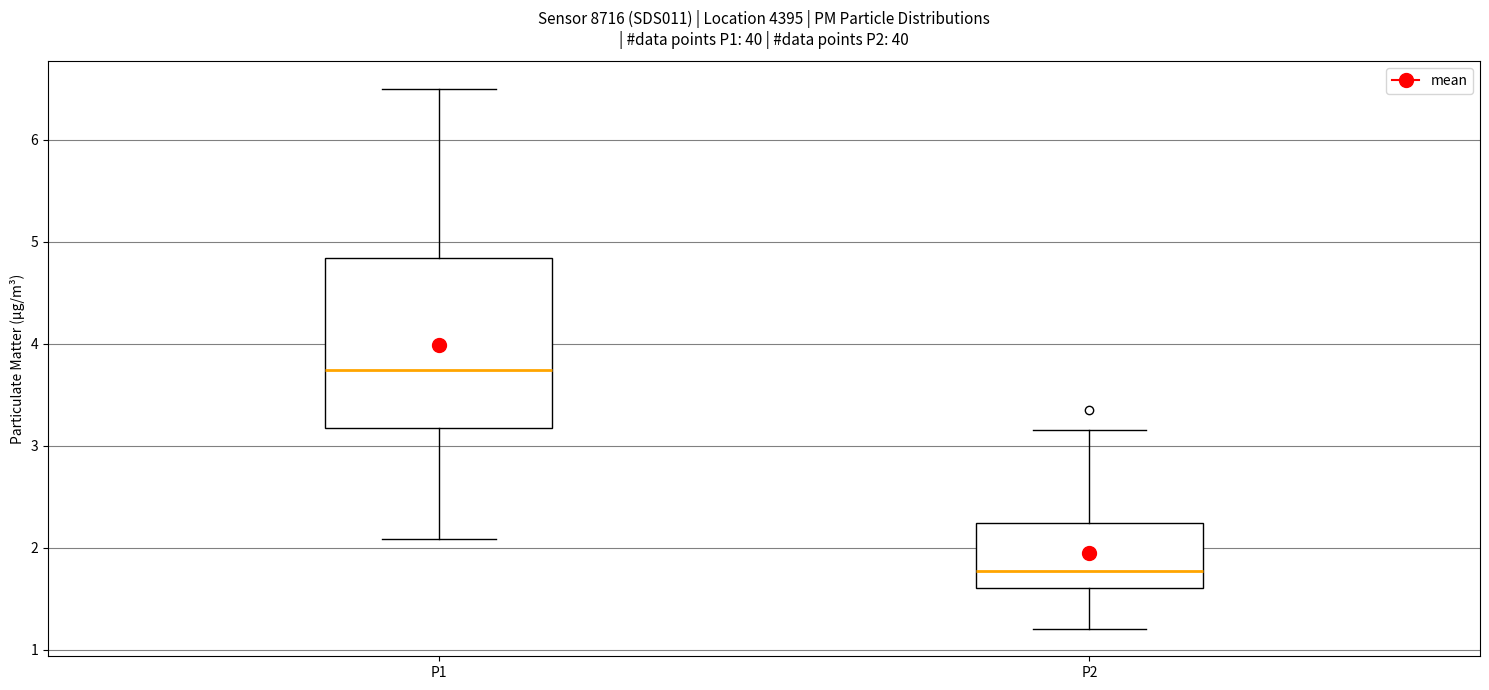

Reading left to right, transcribe this box plot: for each box, give where its median line is, the range the box spans, and where its two whiskers end, as read against the y-axis. The values are not printed on the chart, so give them approximately, as read against the axis.

P1: median 3.7, box 3.2 to 4.8, whiskers 2.1 to 6.5
P2: median 1.8, box 1.6 to 2.2, whiskers 1.2 to 3.2